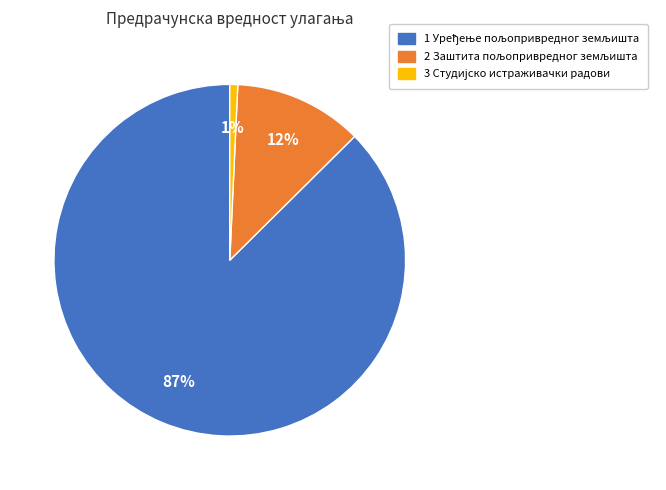

To the nearest percent, what is the average slice percentage?

33%